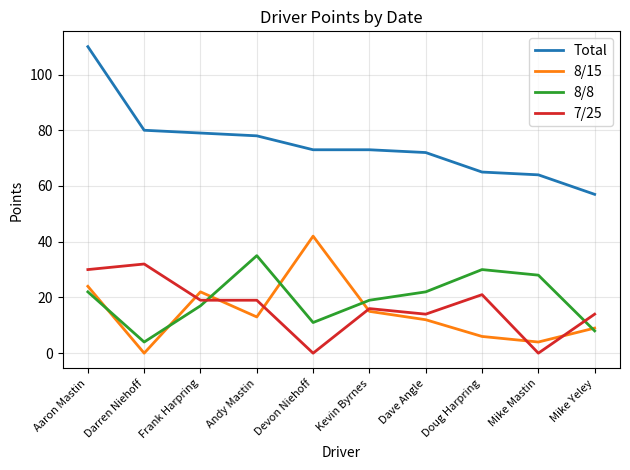

The value of 8/15 at Frank Harpring is 22. True or false?

True